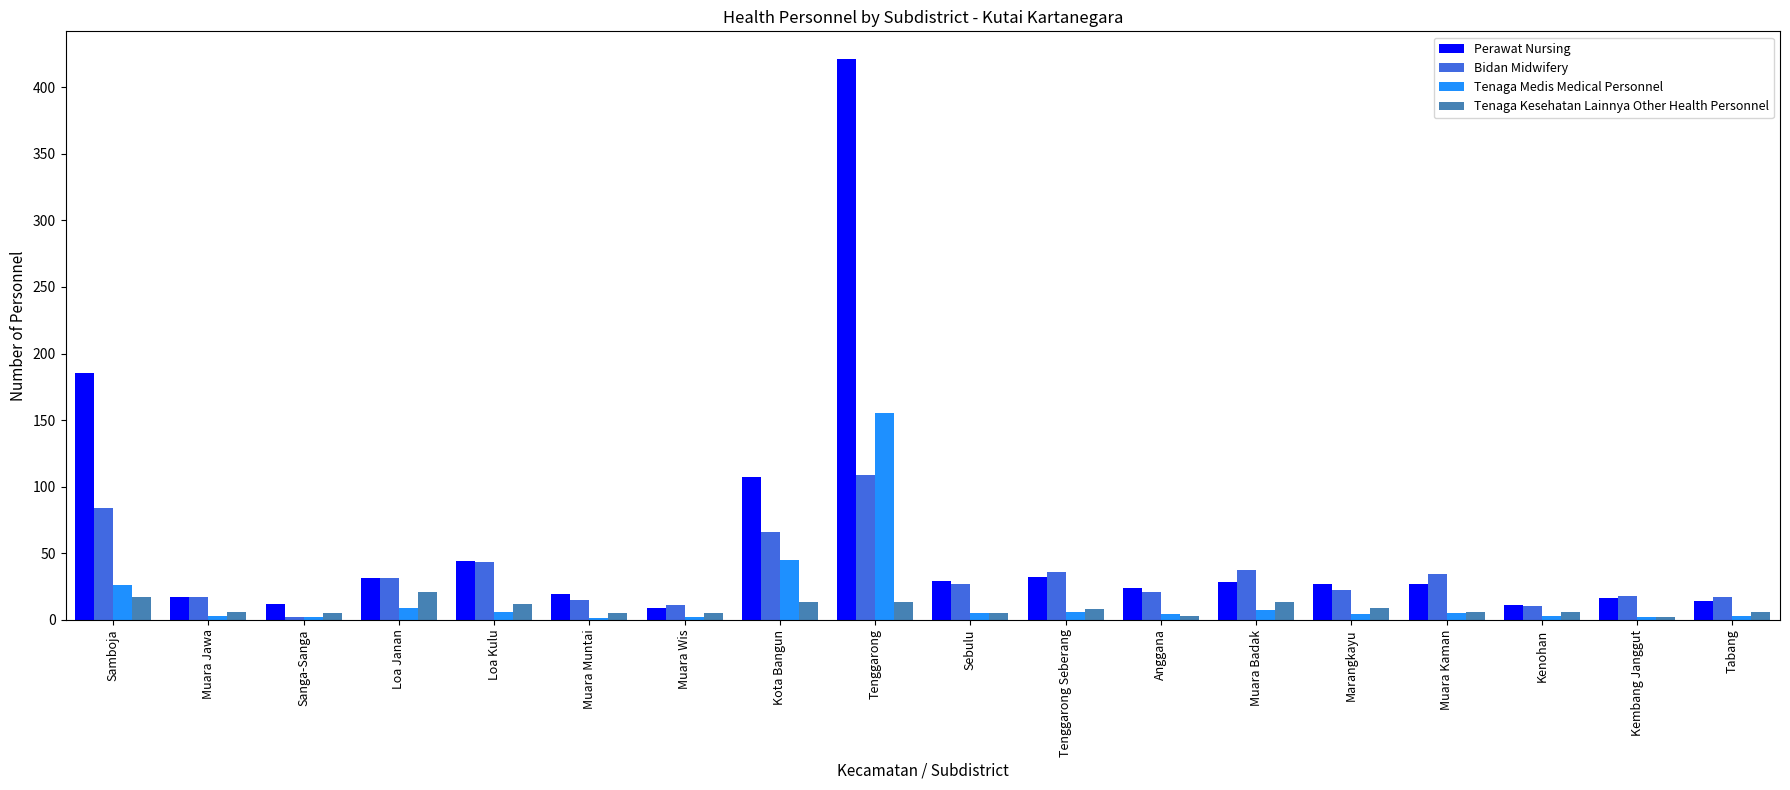

Is it true that Perawat Nursing equals 14 at Sebulu?

False